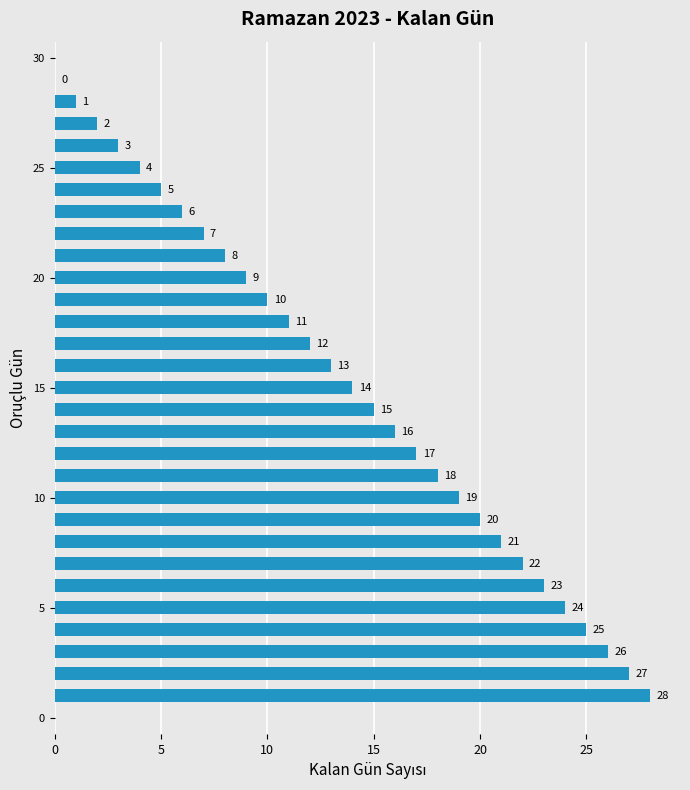

What is the sum of all values?

406